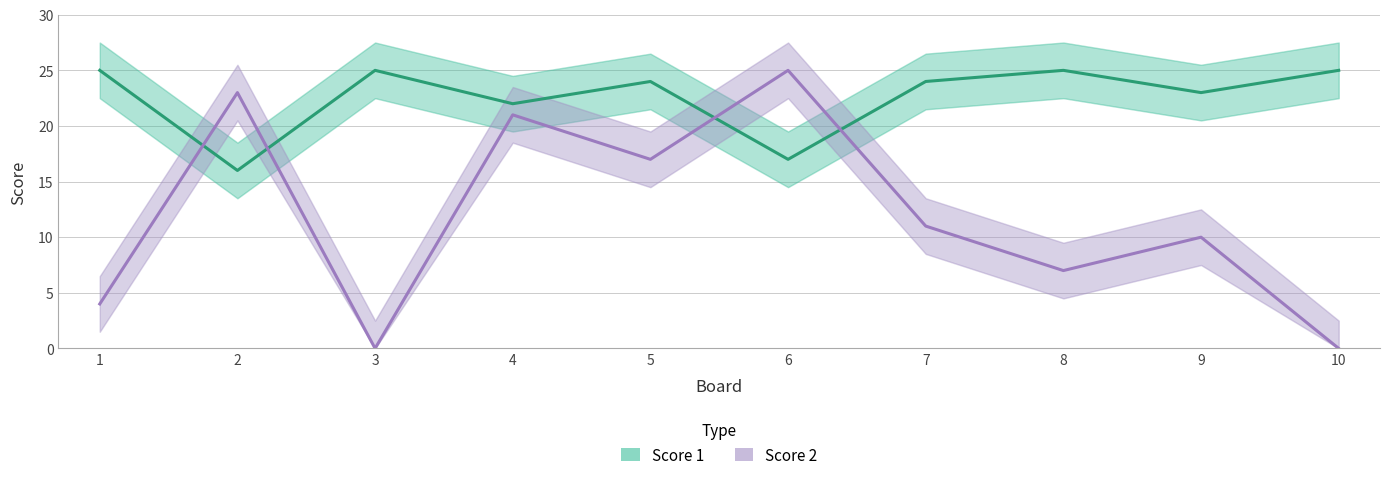

Where do Score 1 and Score 2 first cross each other?

1 and 2